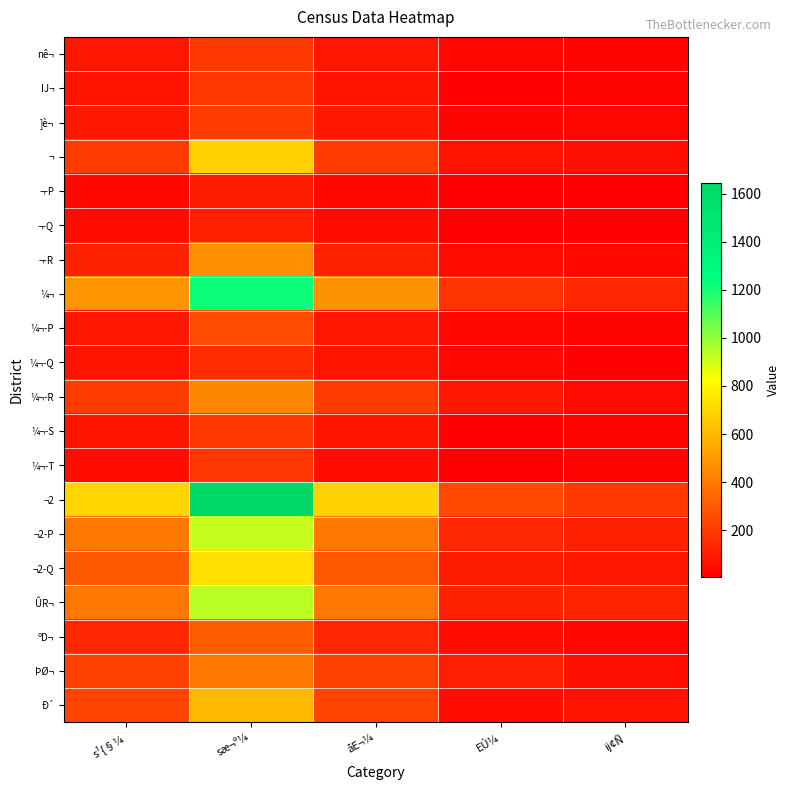

Reading left to right, list all the values displayed in this chart.

nê¬: s¹{§¼=83	sæ¬º¼=194	åE¬¼=83	EÚ¼=28	ij¢Ñ=24
IJ¬: s¹{§¼=76	sæ¬º¼=189	åE¬¼=76	EÚ¼=19	ij¢Ñ=26
]è¬: s¹{§¼=86	sæ¬º¼=201	åE¬¼=84	EÚ¼=26	ij¢Ñ=28
¬: s¹{§¼=204	sæ¬º¼=674	åE¬¼=202	EÚ¼=71	ij¢Ñ=61
¬-P: s¹{§¼=36	sæ¬º¼=97	åE¬¼=36	EÚ¼=8	ij¢Ñ=13
¬-Q: s¹{§¼=50	sæ¬º¼=114	åE¬¼=50	EÚ¼=16	ij¢Ñ=14
¬-R: s¹{§¼=118	sæ¬º¼=463	åE¬¼=116	EÚ¼=47	ij¢Ñ=34
¼¬: s¹{§¼=483	sæ¬º¼=1216	åE¬¼=479	EÚ¼=174	ij¢Ñ=130
¼¬-P: s¹{§¼=83	sæ¬º¼=255	åE¬¼=81	EÚ¼=32	ij¢Ñ=26
¼¬-Q: s¹{§¼=68	sæ¬º¼=148	åE¬¼=68	EÚ¼=30	ij¢Ñ=15
¼¬-R: s¹{§¼=203	sæ¬º¼=439	åE¬¼=202	EÚ¼=88	ij¢Ñ=44
¼¬-S: s¹{§¼=74	sæ¬º¼=194	åE¬¼=74	EÚ¼=17	ij¢Ñ=24
¼¬-T: s¹{§¼=55	sæ¬º¼=180	åE¬¼=54	EÚ¼=7	ij¢Ñ=21
¬2: s¹{§¼=695	sæ¬º¼=1646	åE¬¼=688	EÚ¼=240	ij¢Ñ=197
¬2-P: s¹{§¼=395	sæ¬º¼=918	åE¬¼=393	EÚ¼=140	ij¢Ñ=111
¬2-Q: s¹{§¼=300	sæ¬º¼=728	åE¬¼=295	EÚ¼=100	ij¢Ñ=86
ÛR¬: s¹{§¼=392	sæ¬º¼=941	åE¬¼=392	EÚ¼=116	ij¢Ñ=124
ºD¬: s¹{§¼=135	sæ¬º¼=310	åE¬¼=135	EÚ¼=57	ij¢Ñ=28
ÞØ¬: s¹{§¼=214	sæ¬º¼=392	åE¬¼=214	EÚ¼=107	ij¢Ñ=60
Ð´: s¹{§¼=227	sæ¬º¼=603	åE¬¼=227	EÚ¼=54	ij¢Ñ=74